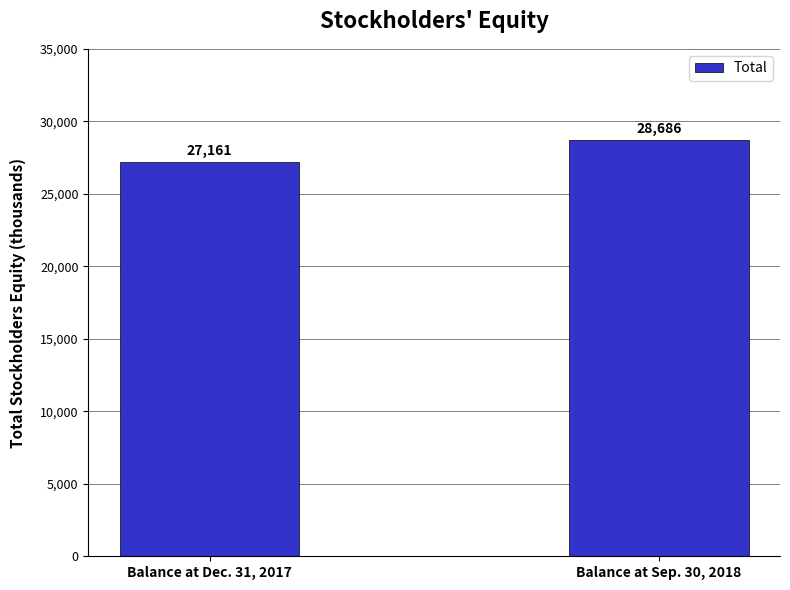

How many bars are there in total?

2